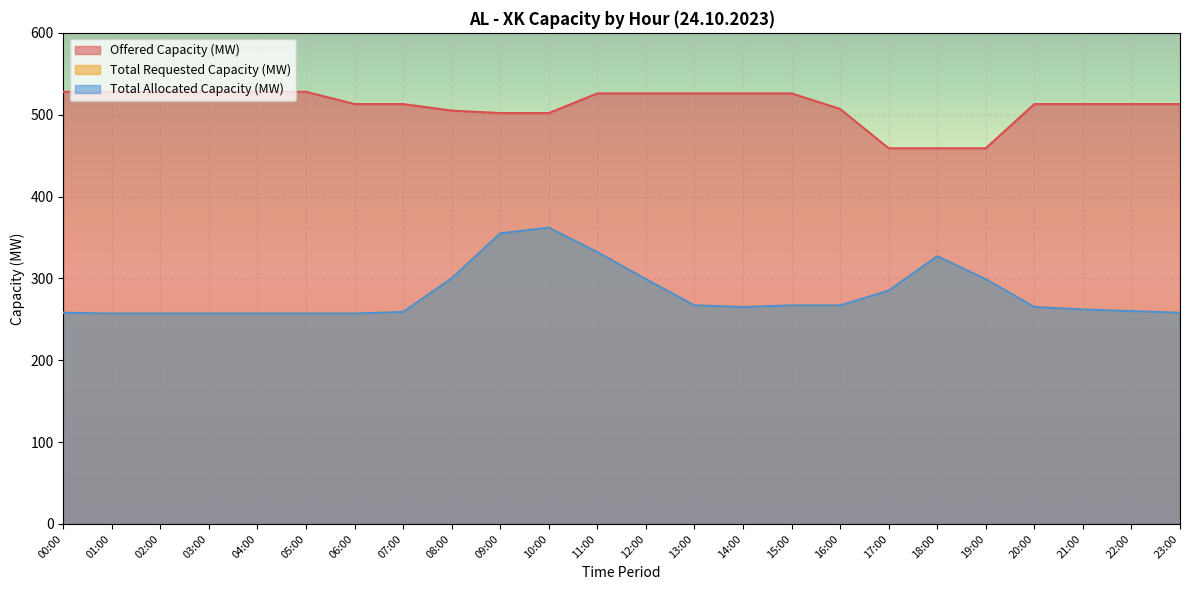

What is the sum of all Total Requested Capacity (MW) values?

6729